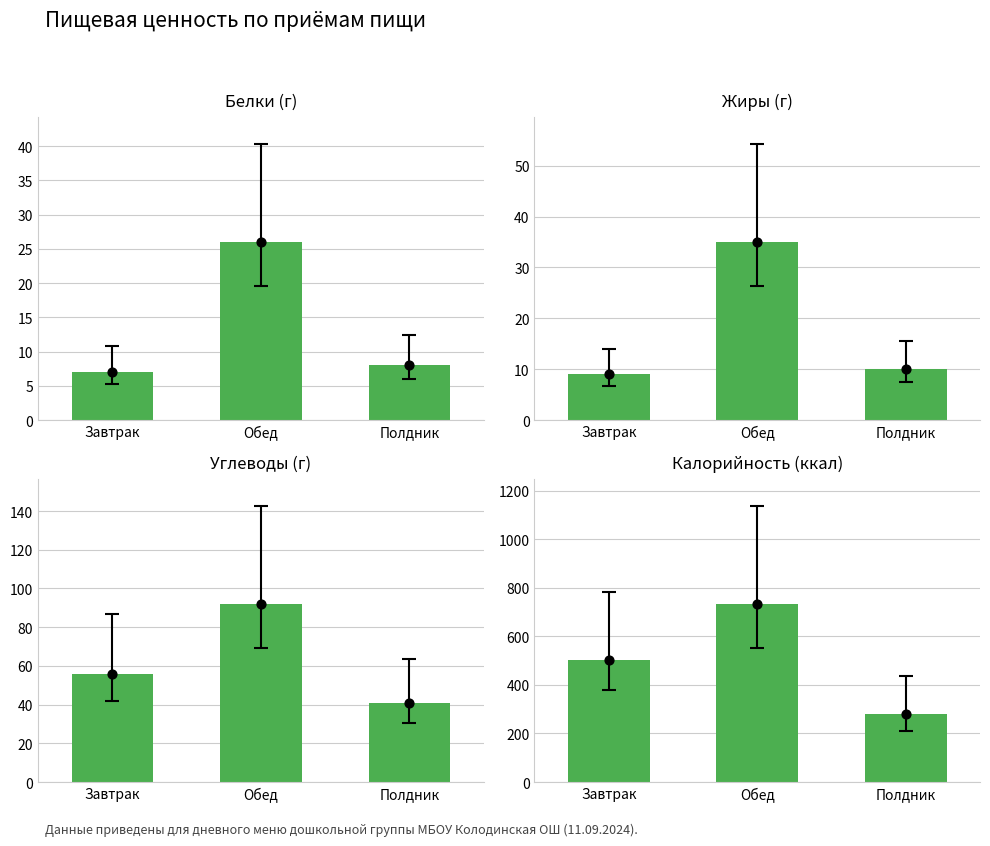

Which series reaches the minimum Y coordinate?

Белки